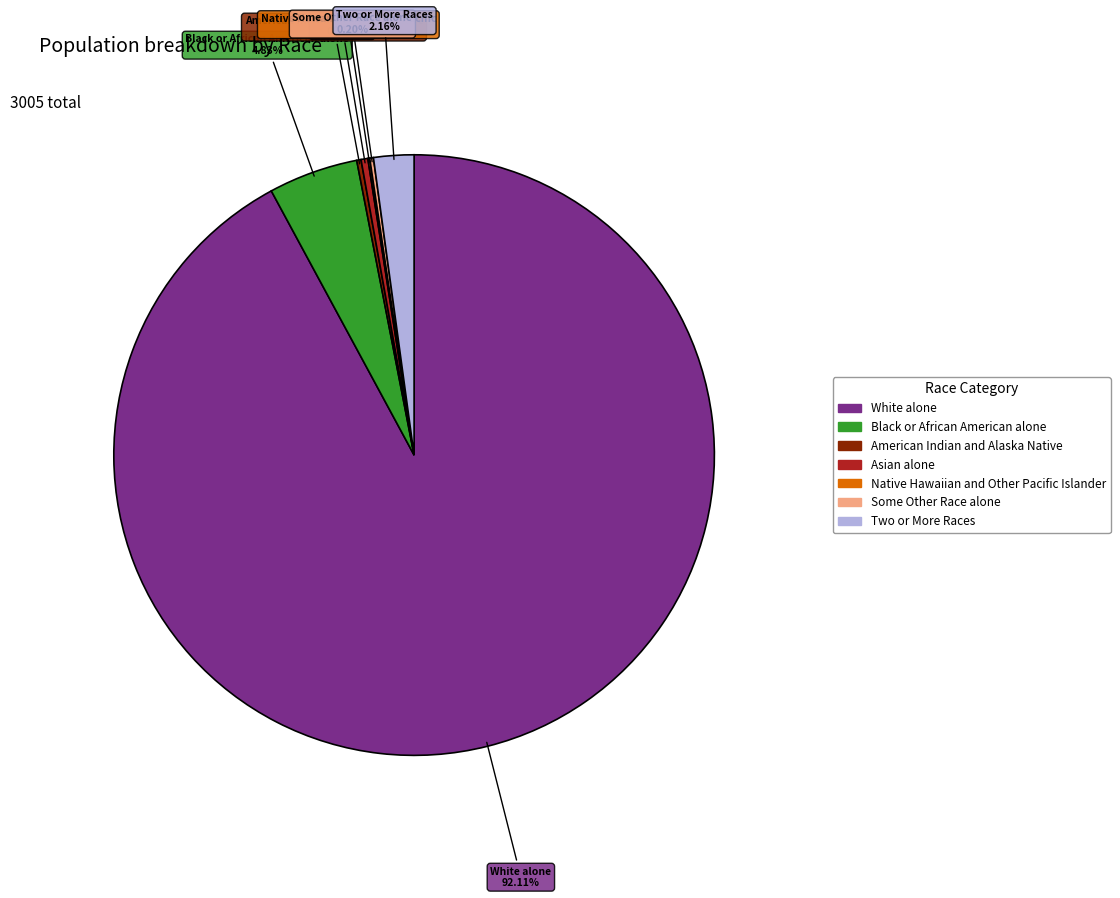

True or false: Two or More Races accounts for 2% of the total.

True